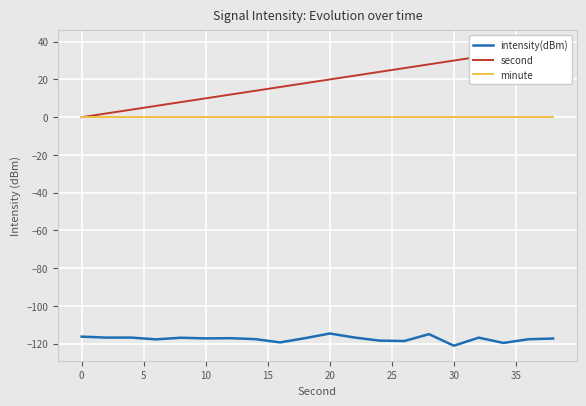

What is the highest value of the intensity(dBm) series?

-114.6